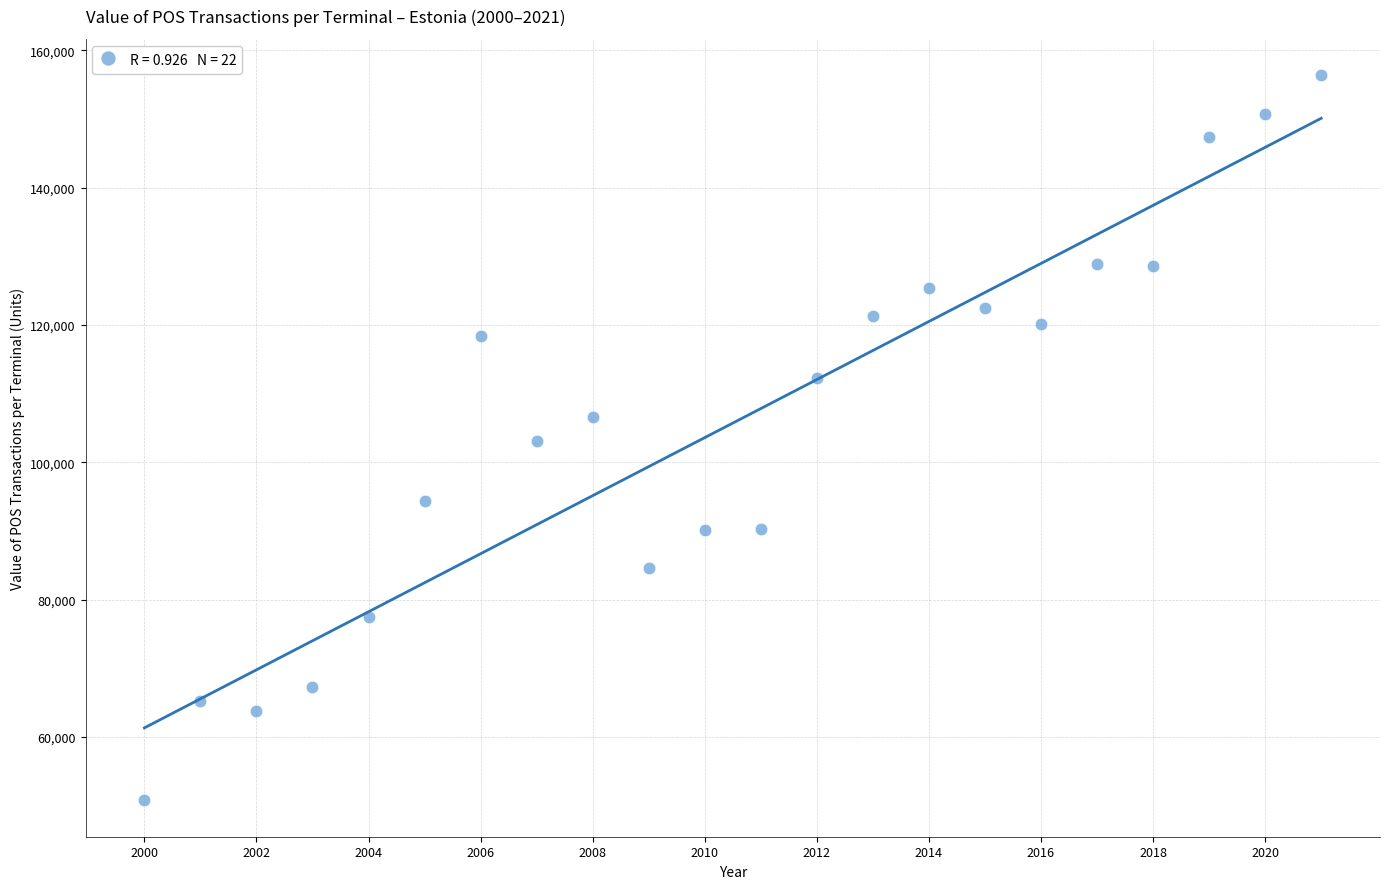

What is the range of X values (max minus min)?

21.0